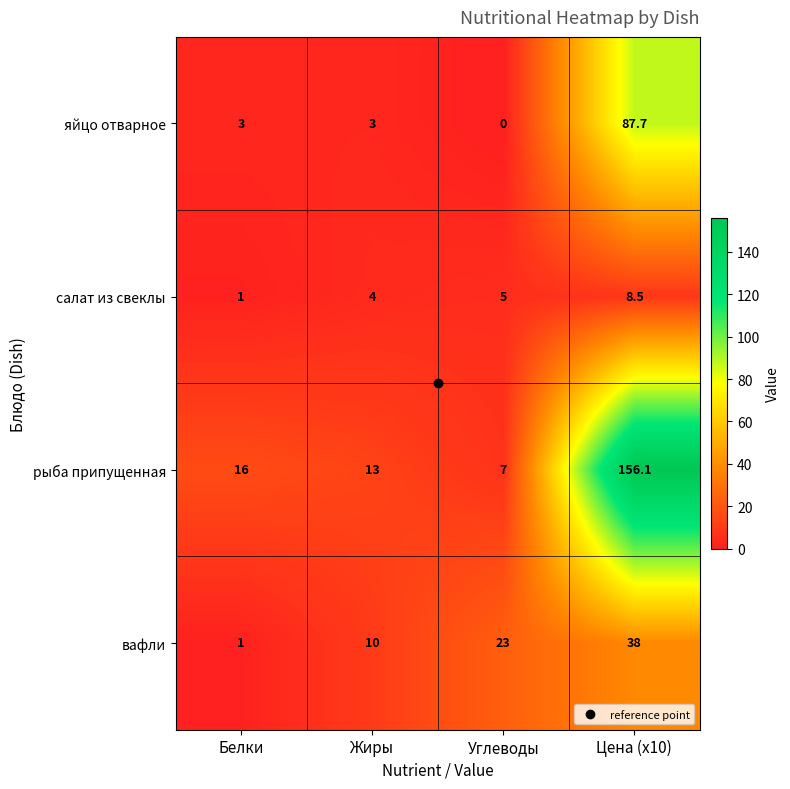

Which label corresponds to the largest value in the chart?

Цена (x10)